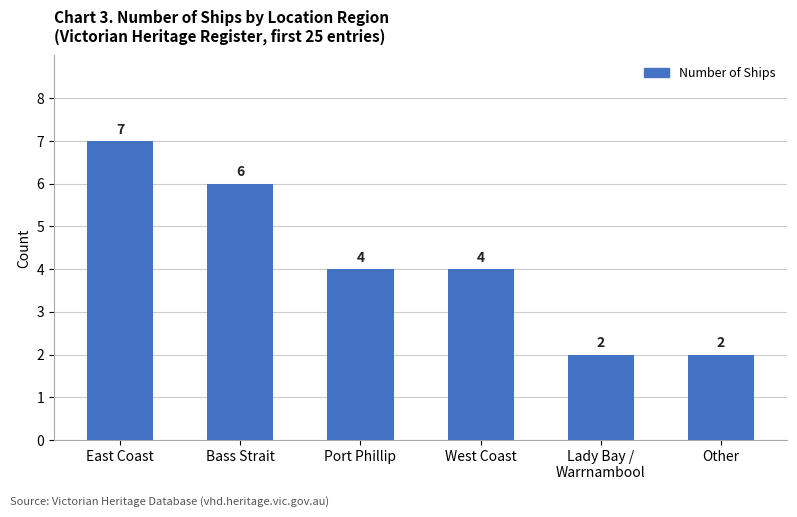

Reading left to right, list all the values displayed in this chart.

East Coast=7	Bass Strait=6	Port Phillip=4	West Coast=4	Lady Bay /
Warrnambool=2	Other=2